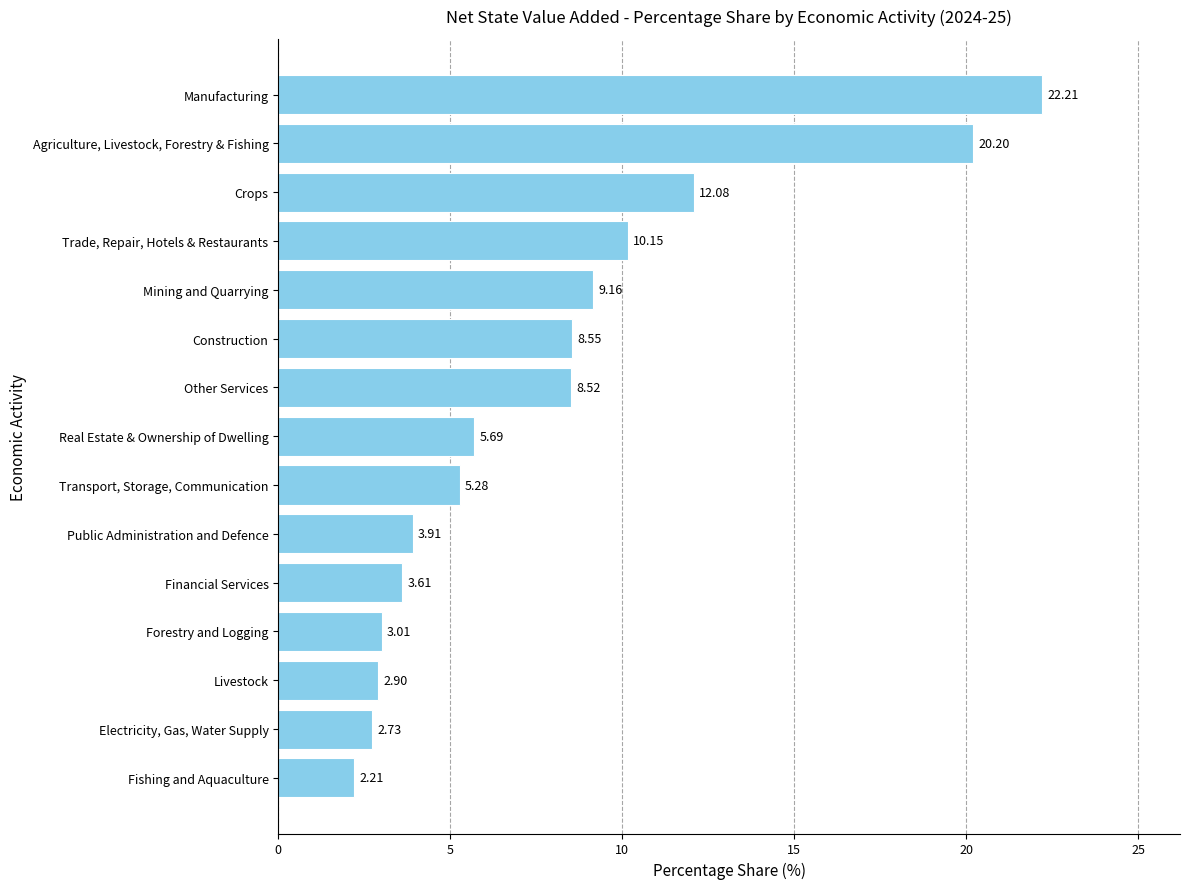

How many data points are less than 5?

6